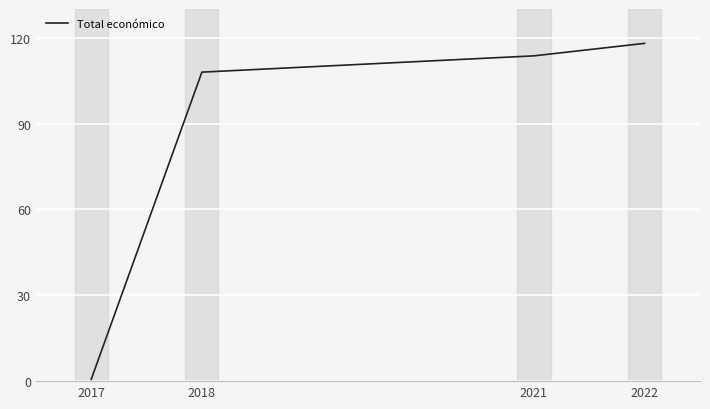

What is the change in value from 2021 to 2022?

+4.4